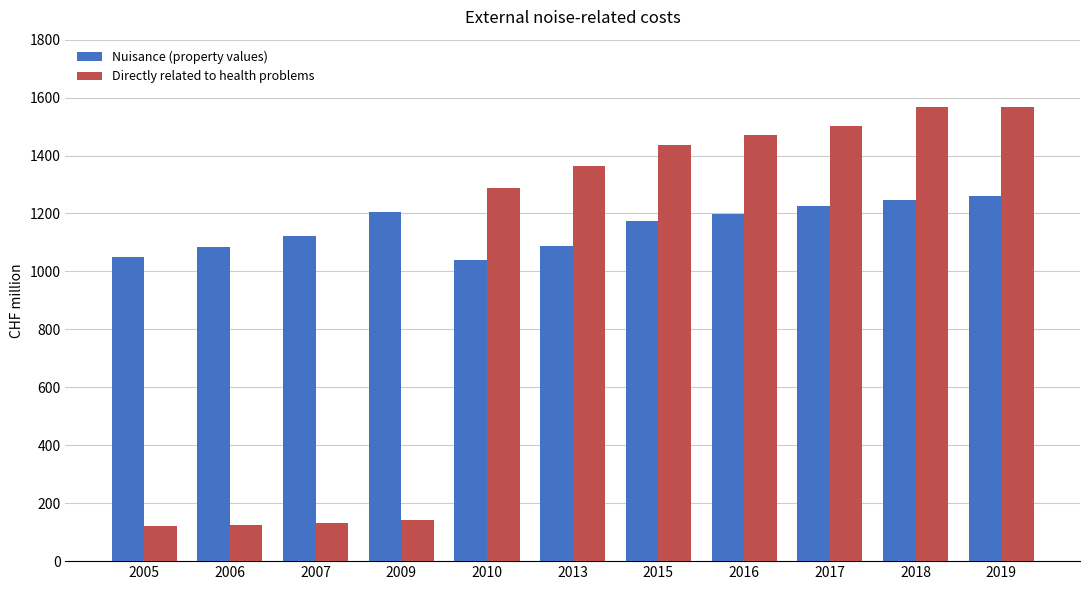

List the series in order of their peak value, highest first.

Directly related to health problems, Nuisance (property values)